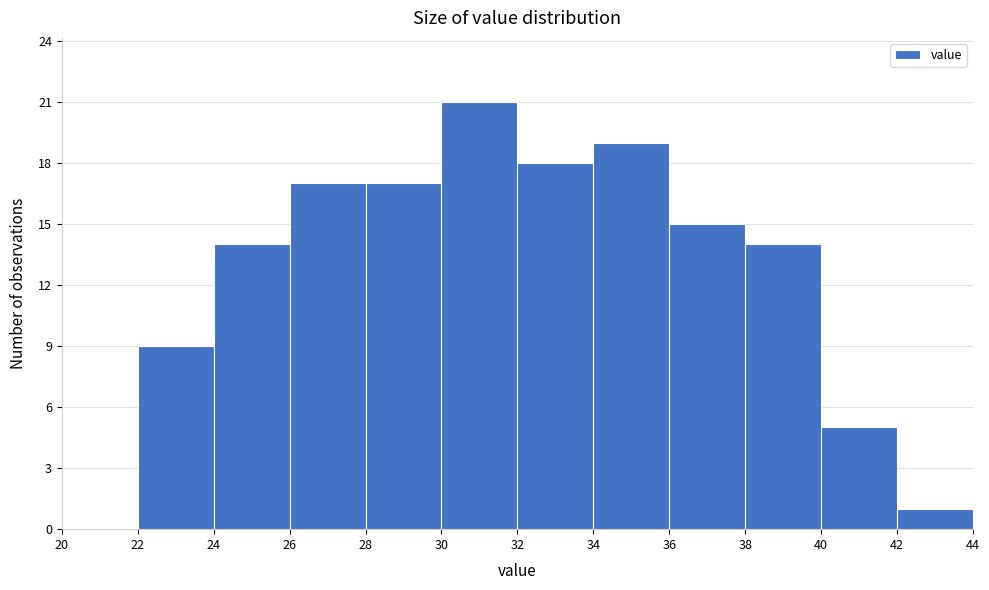

Reading left to right, list every bar in this chart as the range it spans on the x-axis followed by its height. The values are not printed on the chart, so give them approximately, as read against the axis.

20 to 22: 0
22 to 24: 9
24 to 26: 14
26 to 28: 17
28 to 30: 17
30 to 32: 21
32 to 34: 18
34 to 36: 19
36 to 38: 15
38 to 40: 14
40 to 42: 5
42 to 44: 1